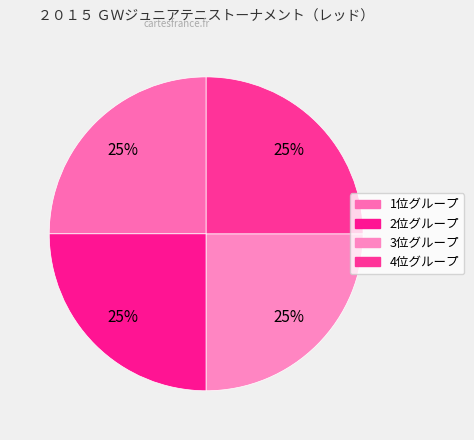

How many slices are in this pie chart?

4